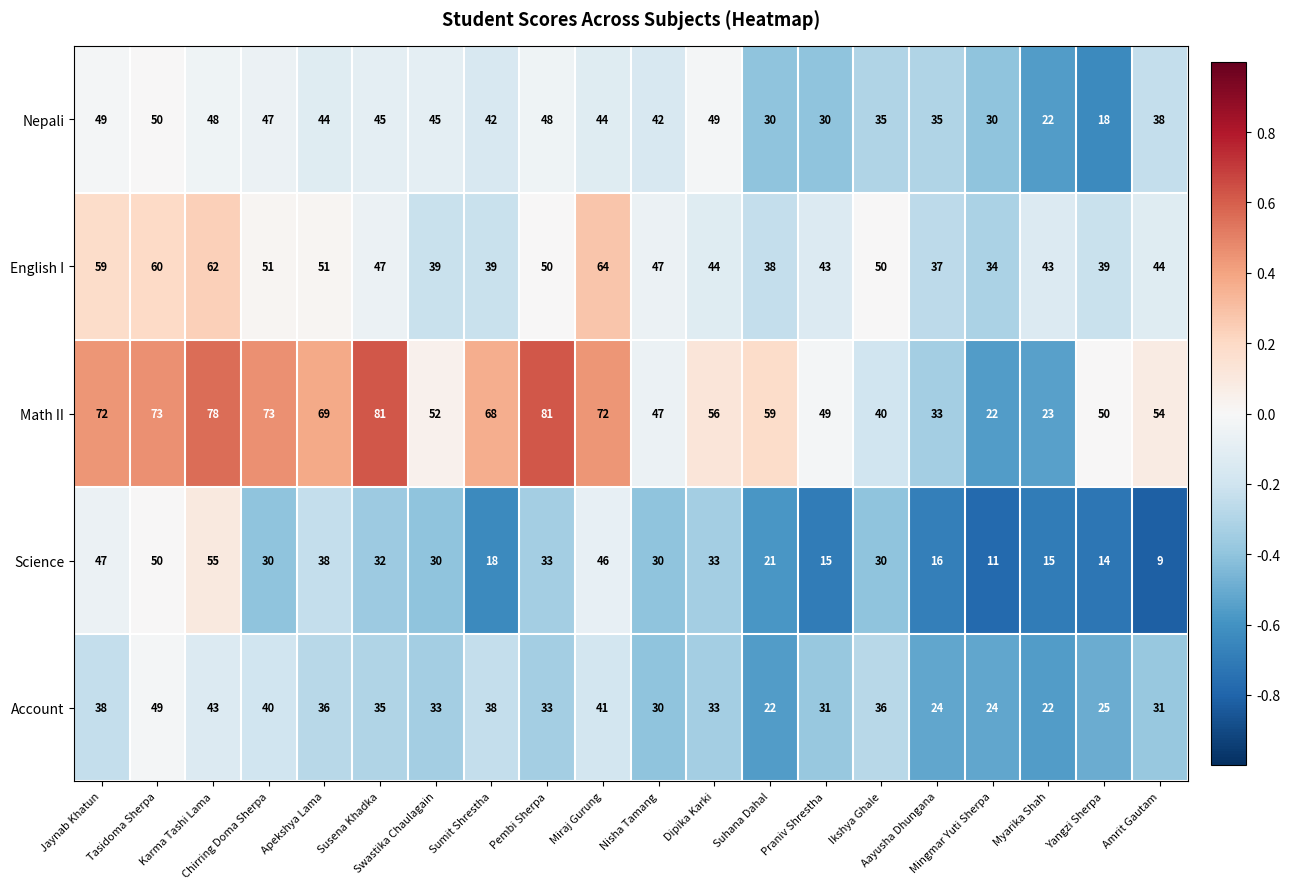

Rank the series by their average value, from highest to lowest.

Math II, English I, Nepali, Account, Science